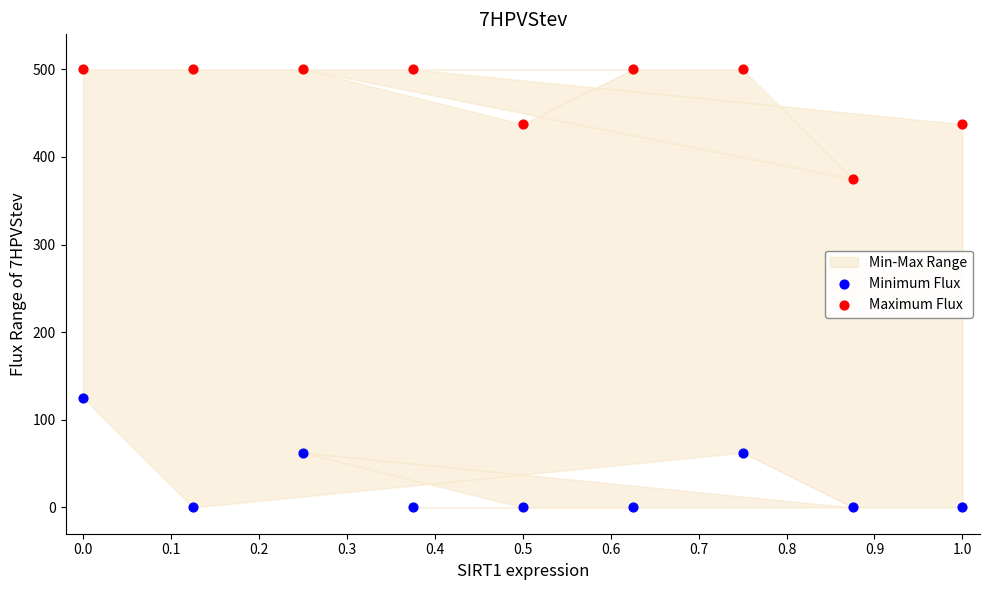

Across all data points, what is the range of X values (max minus min)?

1.0